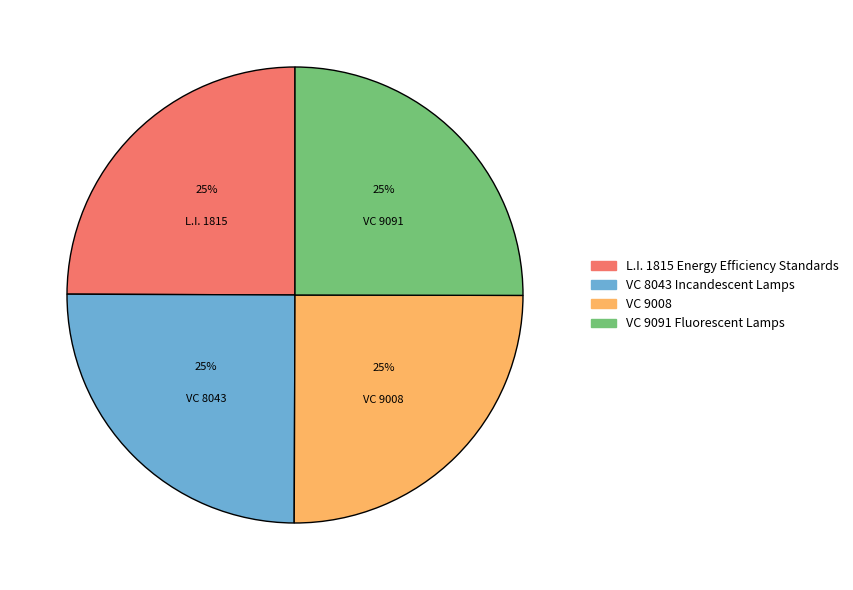

Count the number of slices in the pie.

4